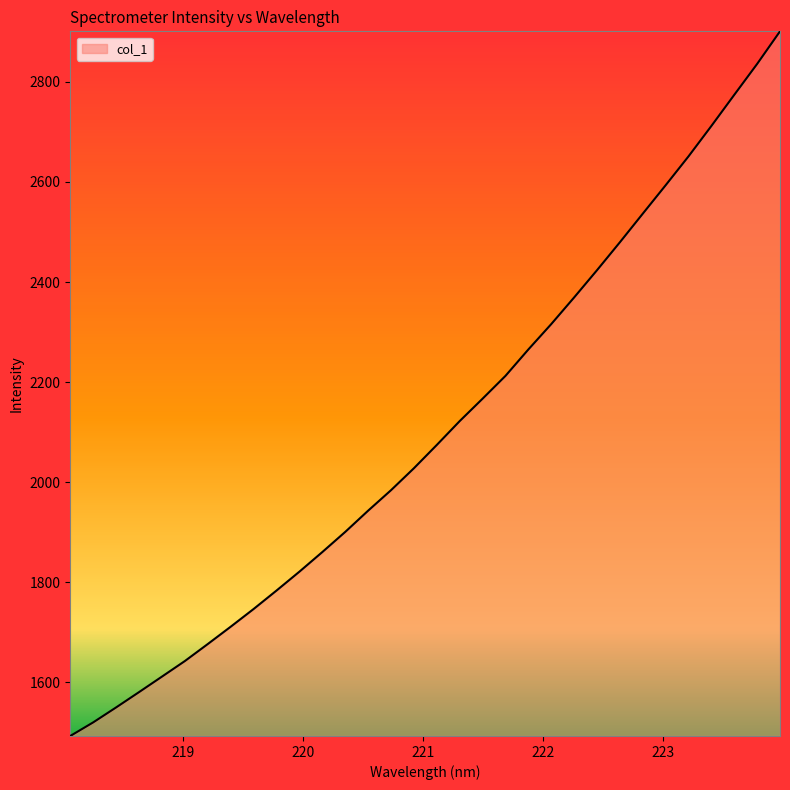

What is the difference between the maximum and minimum values?

1408.2